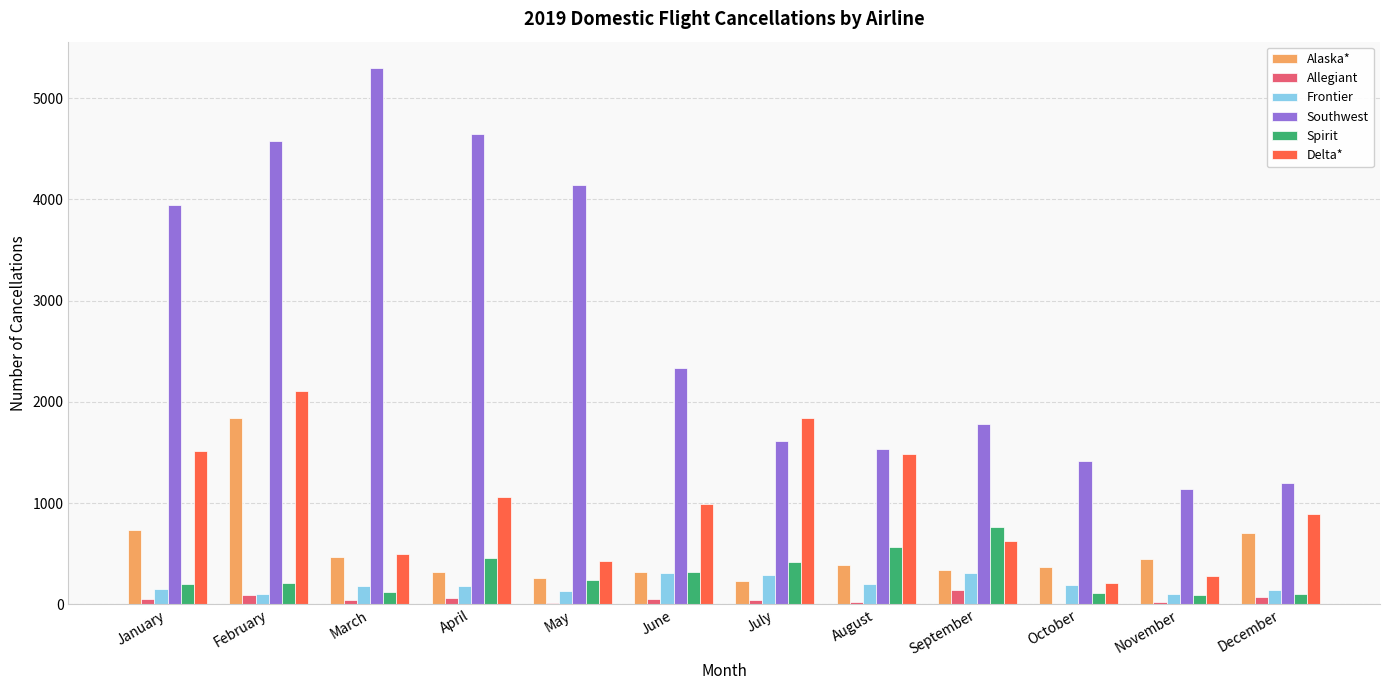

At which category is the sum across all series the highest?

February